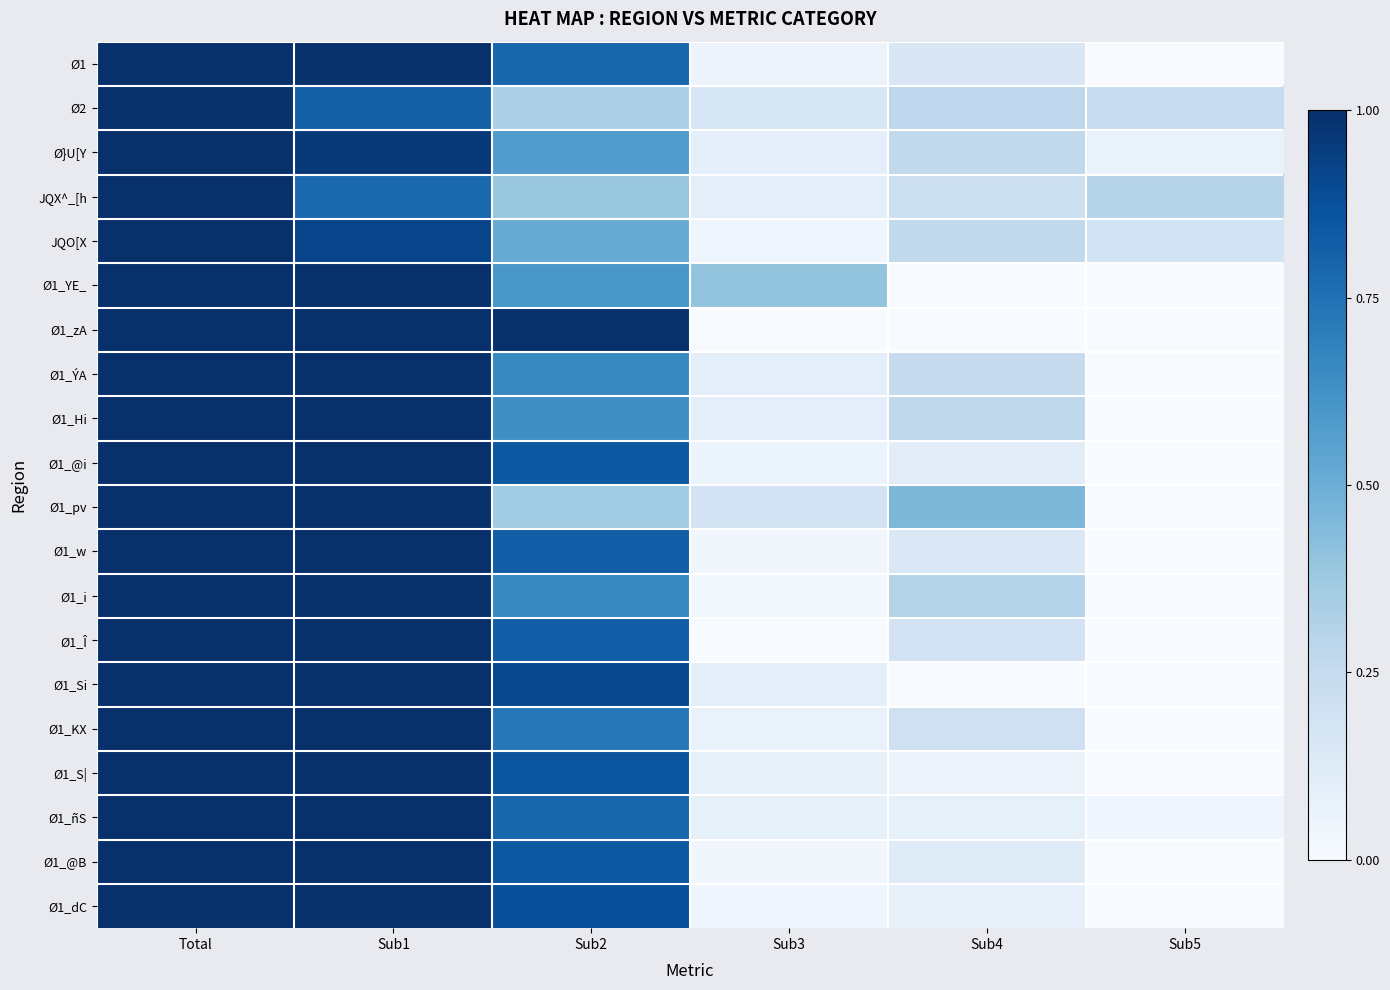

Reading left to right, extract all data points from this chart.

Ø1: Total=1.0	Sub1=1.0	Sub2=0.8	Sub3=0.1	Sub4=0.2	Sub5=0.0
Ø2: Total=1.0	Sub1=0.8	Sub2=0.3	Sub3=0.2	Sub4=0.3	Sub5=0.2
Ø}U[Y: Total=1.0	Sub1=1.0	Sub2=0.6	Sub3=0.1	Sub4=0.3	Sub5=0.1
JQX^_[h: Total=1.0	Sub1=0.8	Sub2=0.4	Sub3=0.1	Sub4=0.2	Sub5=0.3
JQO[X: Total=1.0	Sub1=0.9	Sub2=0.5	Sub3=0.0	Sub4=0.3	Sub5=0.2
Ø1_YE_: Total=1.0	Sub1=1.0	Sub2=0.6	Sub3=0.4	Sub4=0.0	Sub5=0.0
Ø1_zA: Total=1.0	Sub1=1.0	Sub2=1.0	Sub3=0.0	Sub4=0.0	Sub5=0.0
Ø1_ÝA: Total=1.0	Sub1=1.0	Sub2=0.7	Sub3=0.1	Sub4=0.2	Sub5=0.0
Ø1_Hi: Total=1.0	Sub1=1.0	Sub2=0.6	Sub3=0.1	Sub4=0.3	Sub5=0.0
Ø1_@i: Total=1.0	Sub1=1.0	Sub2=0.8	Sub3=0.1	Sub4=0.1	Sub5=0.0
Ø1_pv: Total=1.0	Sub1=1.0	Sub2=0.4	Sub3=0.2	Sub4=0.5	Sub5=0.0
Ø1_w: Total=1.0	Sub1=1.0	Sub2=0.8	Sub3=0.0	Sub4=0.1	Sub5=0.0
Ø1_i: Total=1.0	Sub1=1.0	Sub2=0.7	Sub3=0.0	Sub4=0.3	Sub5=0.0
Ø1_Î: Total=1.0	Sub1=1.0	Sub2=0.8	Sub3=0.0	Sub4=0.2	Sub5=0.0
Ø1_Si: Total=1.0	Sub1=1.0	Sub2=0.9	Sub3=0.1	Sub4=0.0	Sub5=0.0
Ø1_KX: Total=1.0	Sub1=1.0	Sub2=0.7	Sub3=0.1	Sub4=0.2	Sub5=0.0
Ø1_S|: Total=1.0	Sub1=1.0	Sub2=0.9	Sub3=0.1	Sub4=0.1	Sub5=0.0
Ø1_ñS: Total=1.0	Sub1=1.0	Sub2=0.8	Sub3=0.1	Sub4=0.1	Sub5=0.0
Ø1_@B: Total=1.0	Sub1=1.0	Sub2=0.8	Sub3=0.0	Sub4=0.1	Sub5=0.0
Ø1_dC: Total=1.0	Sub1=1.0	Sub2=0.9	Sub3=0.0	Sub4=0.1	Sub5=0.0